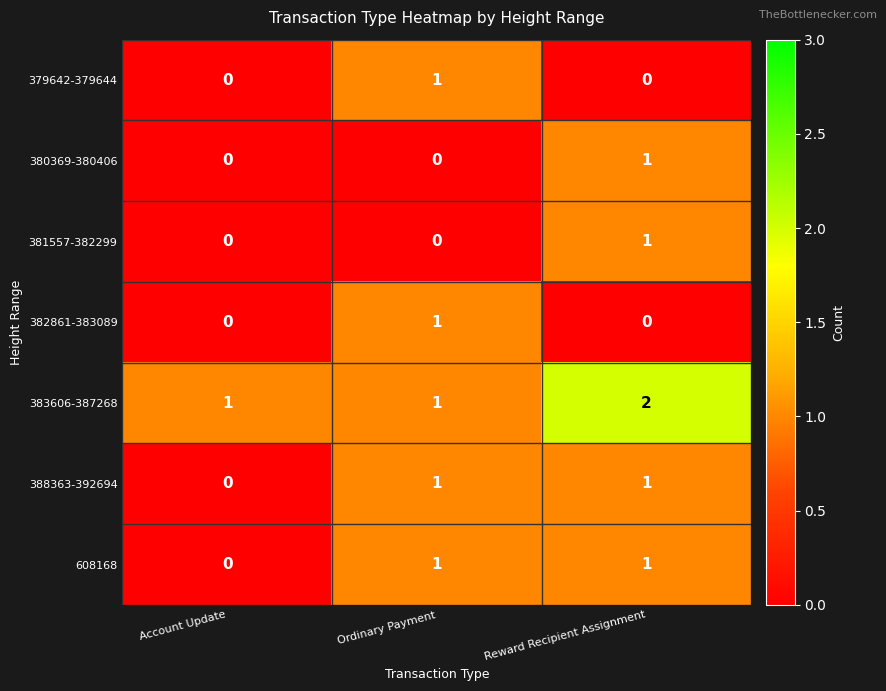

Count the 381557-382299 values in the range 0 to 1.

3